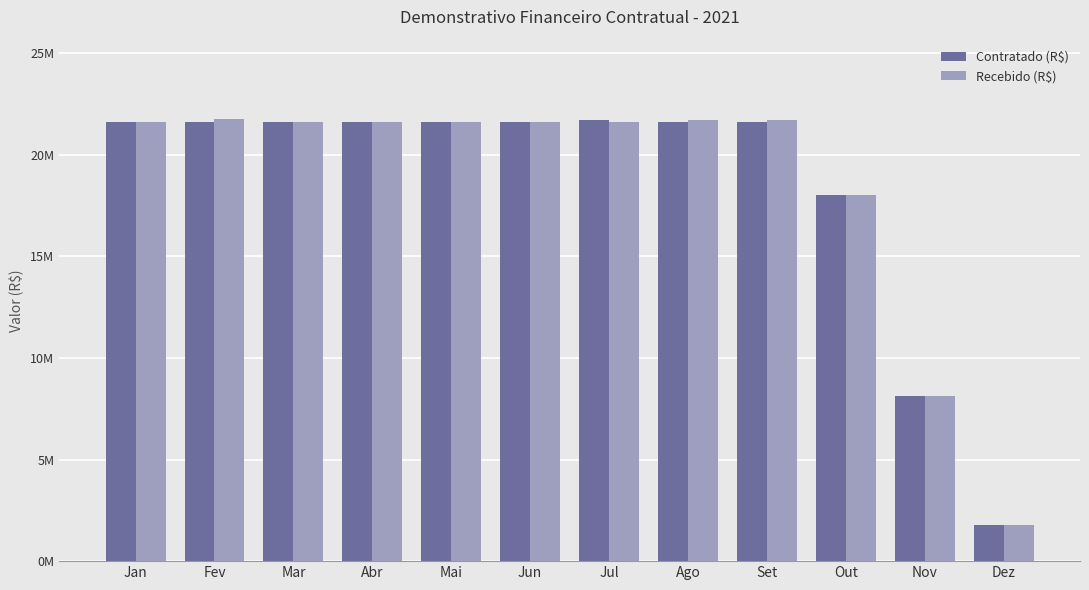

At which category is the sum across all series the highest?

Fev